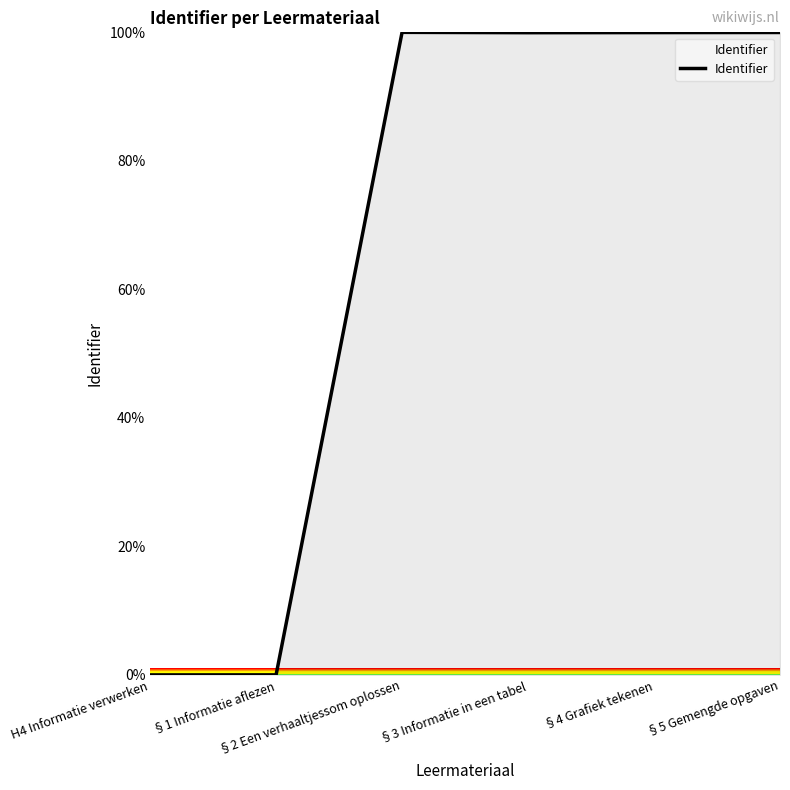

What is the greatest value displayed?

100.0